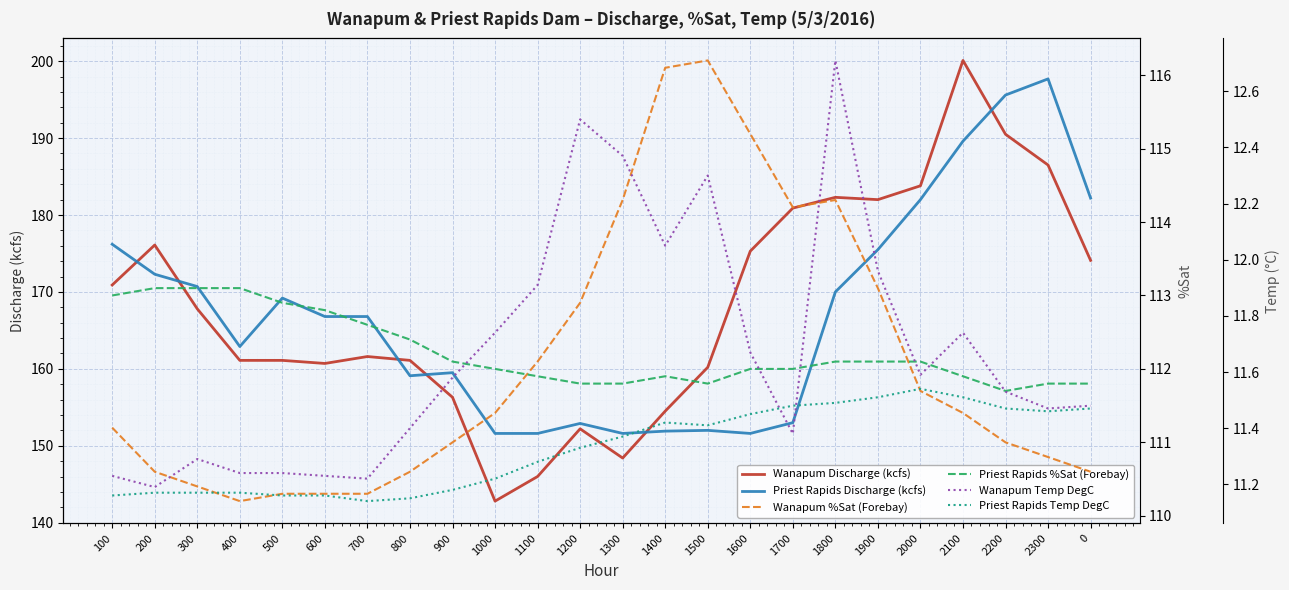

Reading left to right, transcribe all the data shown in this chart.

Wanapum Discharge (kcfs): 100=170.9	200=176.1	300=167.8	400=161.1	500=161.1	600=160.7	700=161.6	800=161.1	900=156.3	1000=142.8	1100=146.0	1200=152.2	1300=148.4	1400=154.5	1500=160.2	1600=175.3	1700=180.9	1800=182.3	1900=182.0	2000=183.8	2100=200.1	2200=190.5	2300=186.5	0=174.1
Priest Rapids Discharge (kcfs): 100=176.2	200=172.3	300=170.7	400=162.9	500=169.2	600=166.8	700=166.8	800=159.1	900=159.5	1000=151.6	1100=151.6	1200=152.9	1300=151.6	1400=151.9	1500=152.0	1600=151.6	1700=153.0	1800=170.0	1900=175.5	2000=182.0	2100=189.6	2200=195.6	2300=197.7	0=182.2
Wanapum %Sat (Forebay): 100=111.2	200=110.6	300=110.4	400=110.2	500=110.3	600=110.3	700=110.3	800=110.6	900=111.0	1000=111.4	1100=112.1	1200=112.9	1300=114.3	1400=116.1	1500=116.2	1600=115.2	1700=114.2	1800=114.3	1900=113.1	2000=111.7	2100=111.4	2200=111.0	2300=110.8	0=110.6
Priest Rapids %Sat (Forebay): 100=113.0	200=113.1	300=113.1	400=113.1	500=112.9	600=112.8	700=112.6	800=112.4	900=112.1	1000=112.0	1100=111.9	1200=111.8	1300=111.8	1400=111.9	1500=111.8	1600=112.0	1700=112.0	1800=112.1	1900=112.1	2000=112.1	2100=111.9	2200=111.7	2300=111.8	0=111.8
Wanapum Temp DegC: 100=11.2	200=11.2	300=11.3	400=11.2	500=11.2	600=11.2	700=11.2	800=11.4	900=11.6	1000=11.7	1100=11.9	1200=12.5	1300=12.4	1400=12.1	1500=12.3	1600=11.7	1700=11.4	1800=12.7	1900=12.0	2000=11.6	2100=11.7	2200=11.5	2300=11.5	0=11.5
Priest Rapids Temp DegC: 100=11.2	200=11.2	300=11.2	400=11.2	500=11.2	600=11.2	700=11.1	800=11.2	900=11.2	1000=11.2	1100=11.3	1200=11.3	1300=11.4	1400=11.4	1500=11.4	1600=11.4	1700=11.5	1800=11.5	1900=11.5	2000=11.5	2100=11.5	2200=11.5	2300=11.5	0=11.5